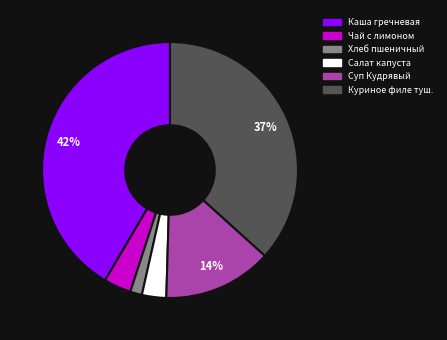

Does any single category account for the majority?

No